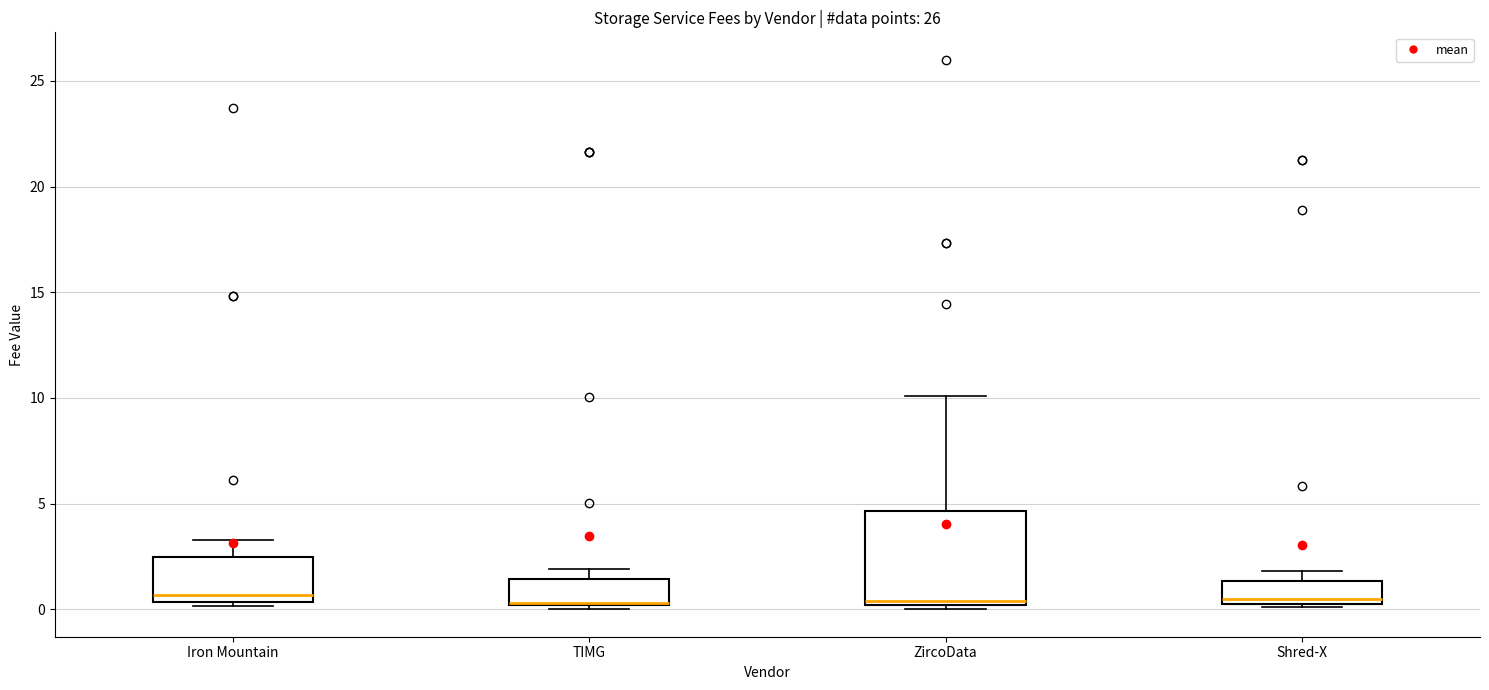

Where is the lower edge of the box for TIMG on the y-axis? The values are not printed on the chart, so give them approximately, as read against the axis.

0.0